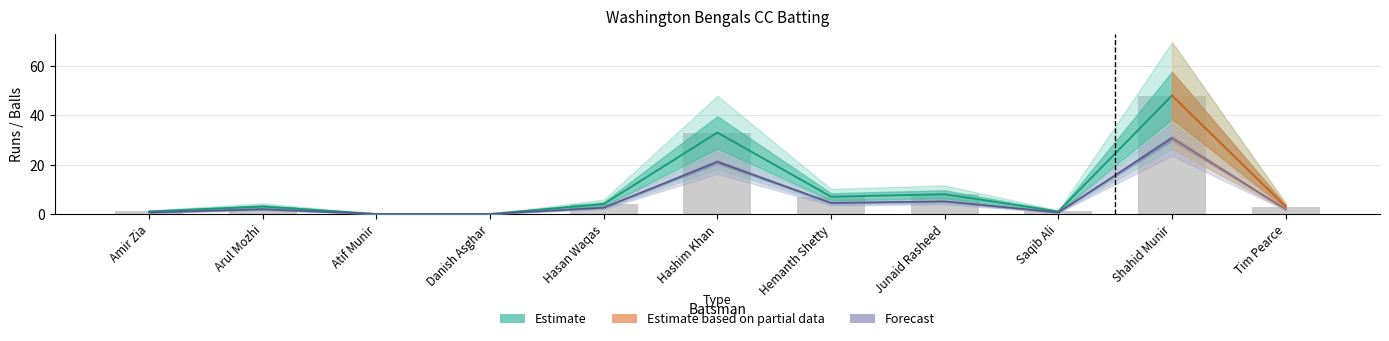

Reading left to right, what are all the values shown in this chart?

Runs: 0.6	1.9	0.0	0.0	2.6	21.1	4.5	5.1	0.6	30.7	1.9
Balls: 1.0	3.0	0.0	0.0	4.0	33.0	7.0	8.0	1.0	48.0	3.0